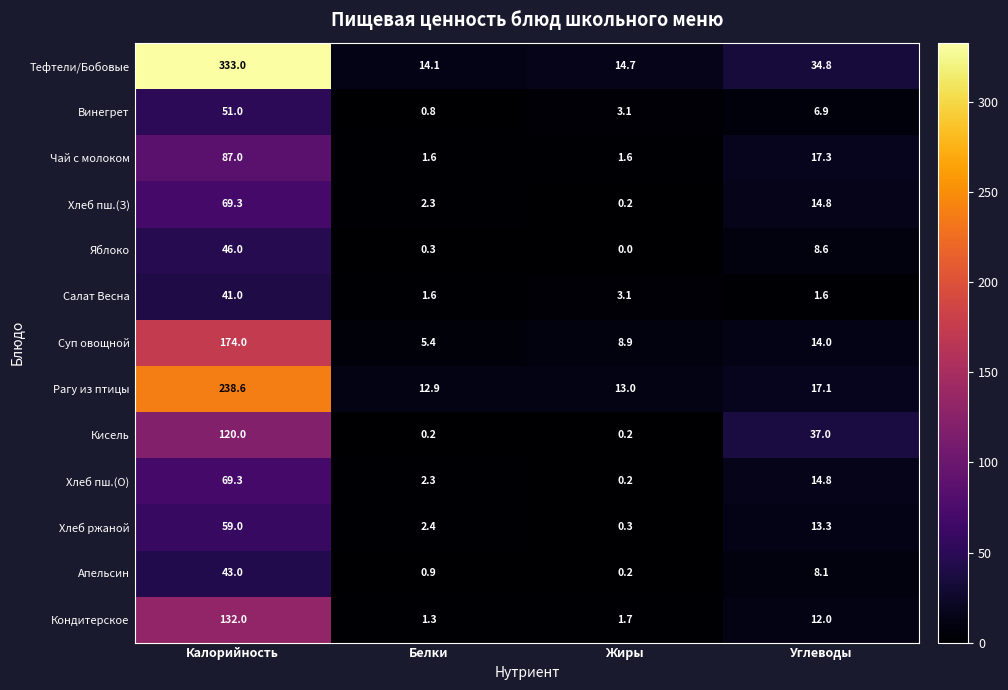

Which category has the lowest value across all series?

Жиры